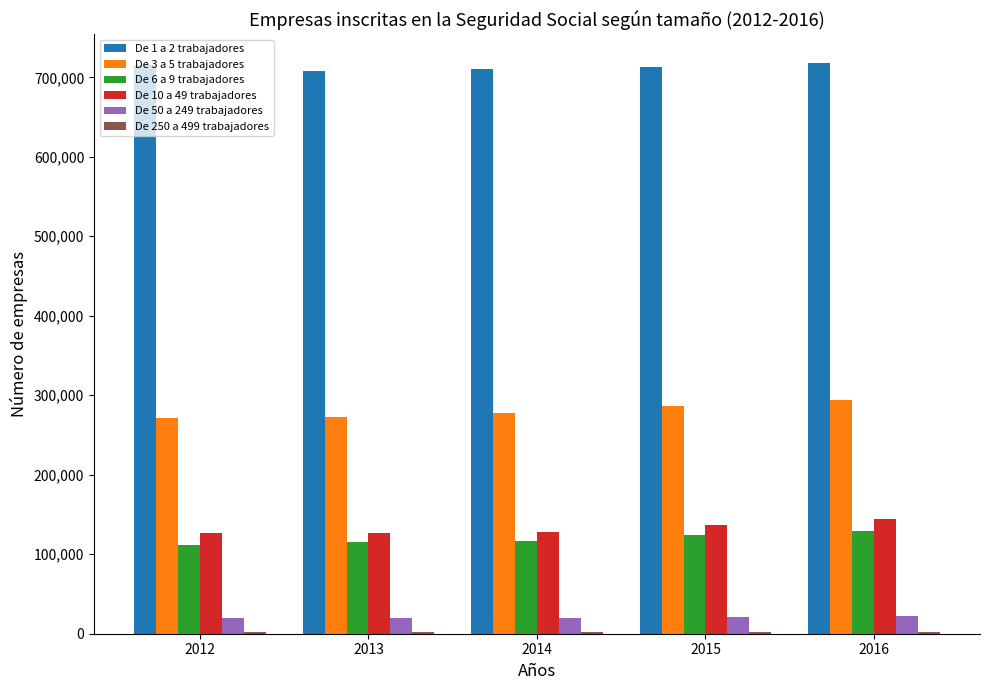

Which series has the largest total across all categories?

De 1 a 2 trabajadores